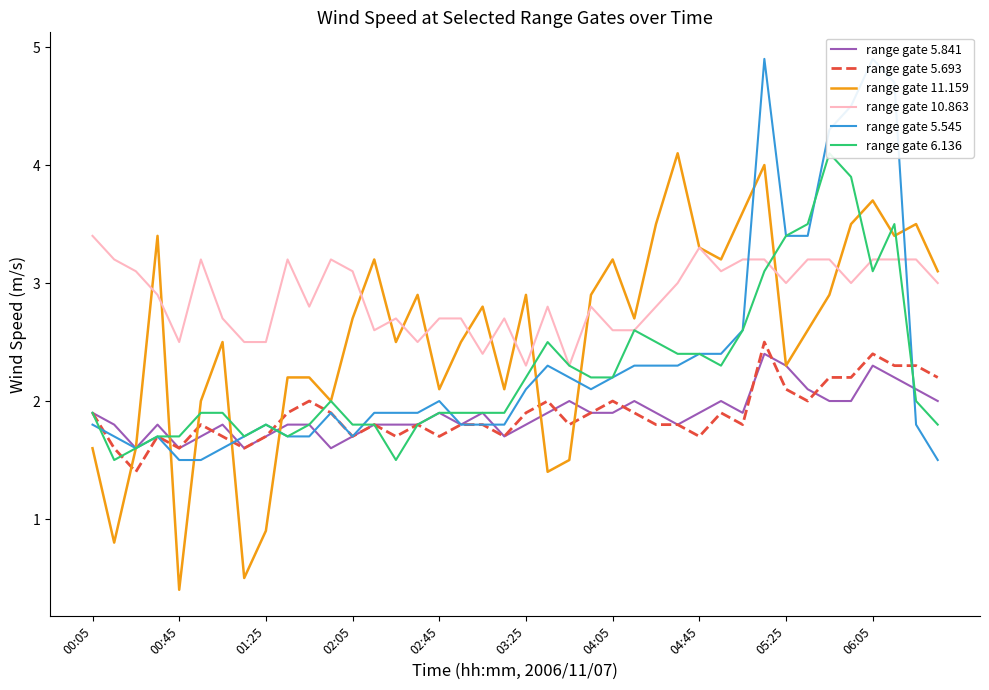

At how many categories does at least one series exceed 4?

6